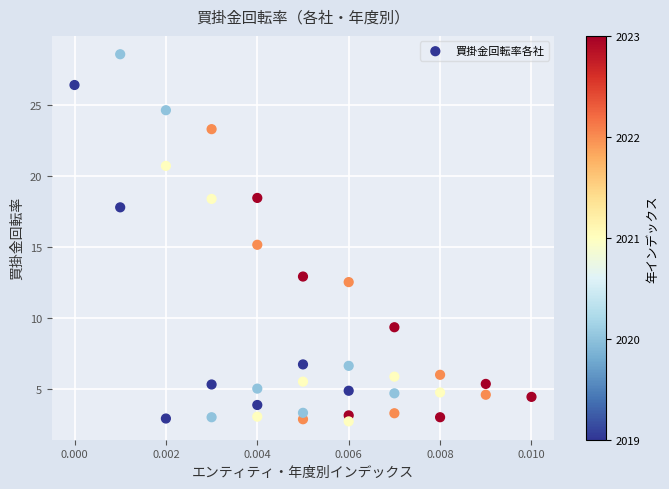

What is the range of Y values (max minus min)?

25.8